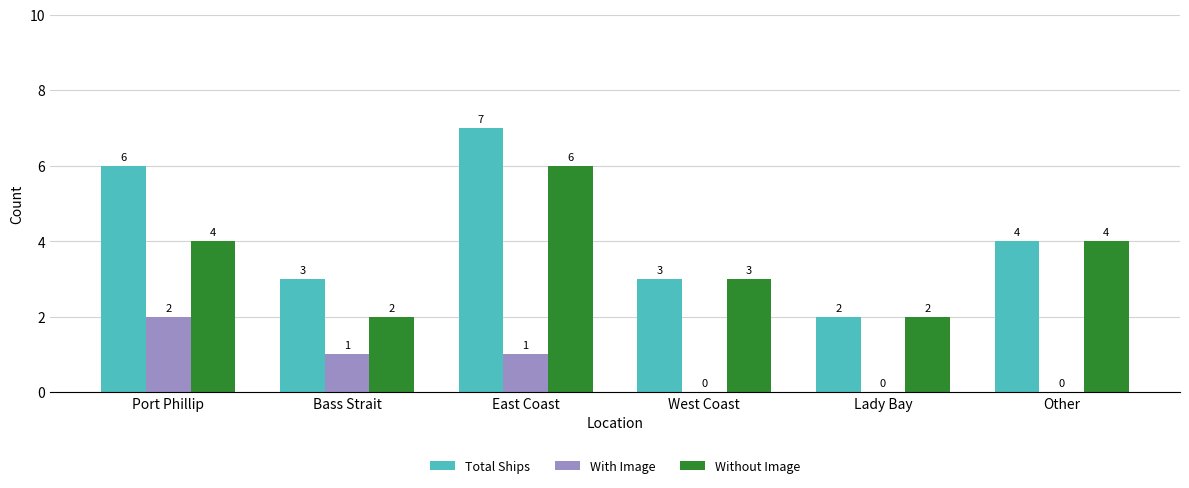

Between Port Phillip and Bass Strait, which series saw the biggest shift?

Total Ships